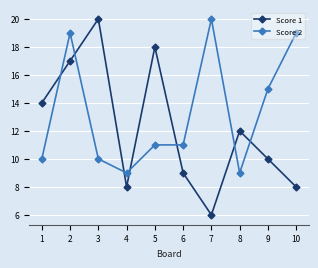

How many intersections are there between Score 1 and Score 2?

7